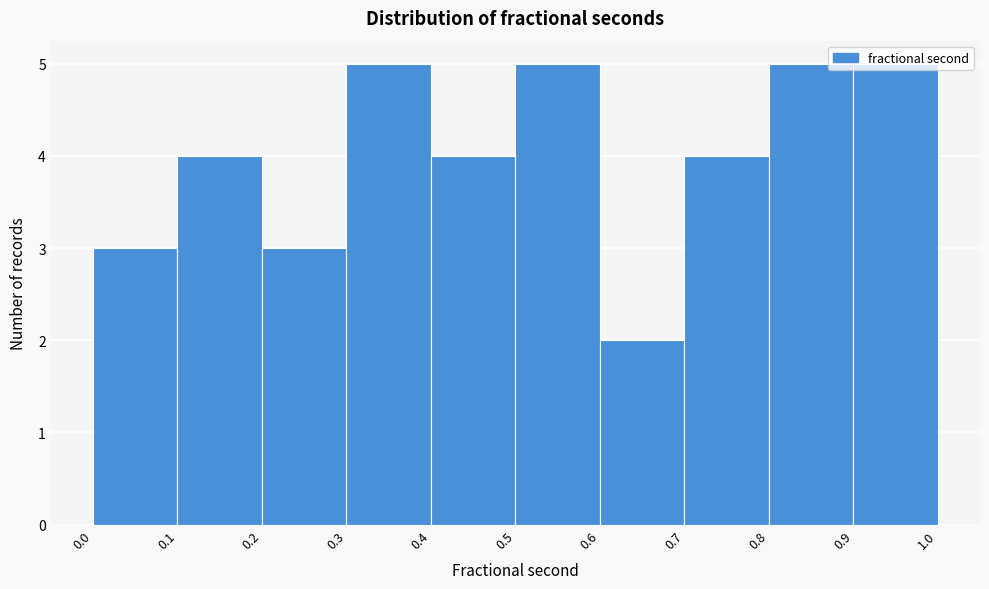

Reading left to right, list every bar in this chart as the range it spans on the x-axis followed by its height. The values are not printed on the chart, so give them approximately, as read against the axis.

0.0 to 0.1: 3
0.1 to 0.2: 4
0.2 to 0.3: 3
0.3 to 0.4: 5
0.4 to 0.5: 4
0.5 to 0.6: 5
0.6 to 0.7: 2
0.7 to 0.8: 4
0.8 to 0.9: 5
0.9 to 1.0: 5